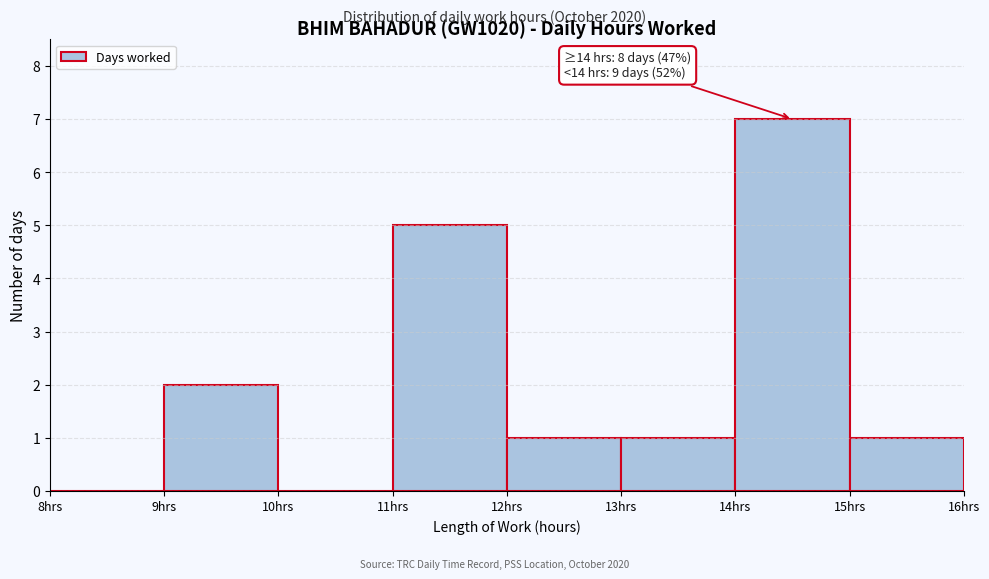

Over which range of the x-axis is the bar tallest?

14 to 15